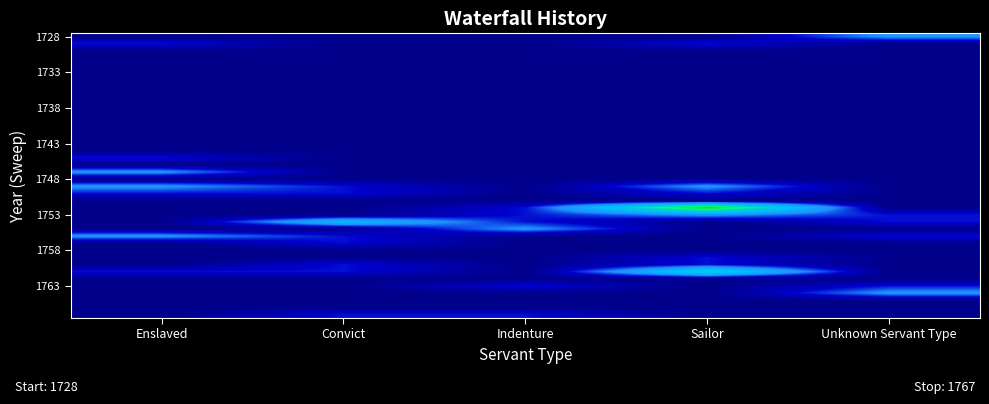

At which category is the sum across all series the highest?

Sailor